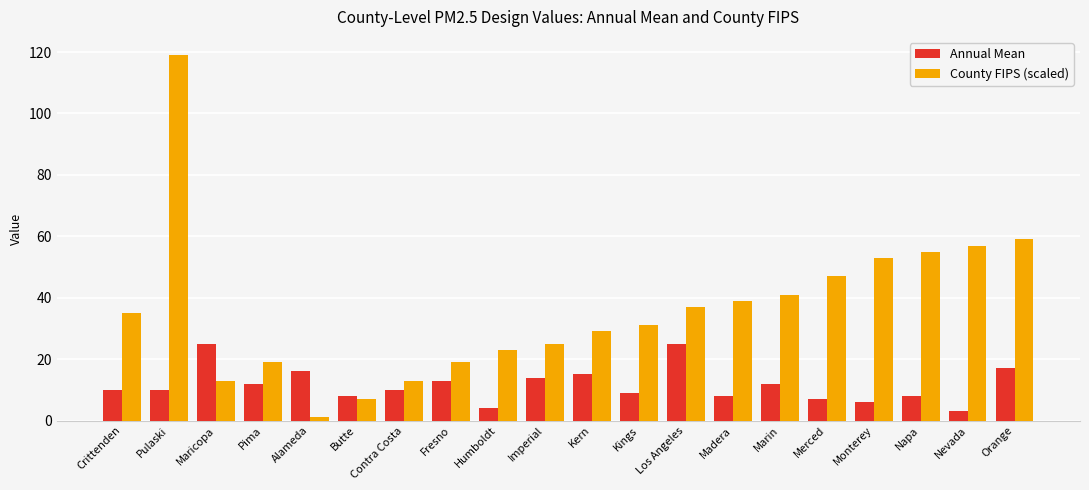

What is the label of the 2nd bar from the right?

Nevada